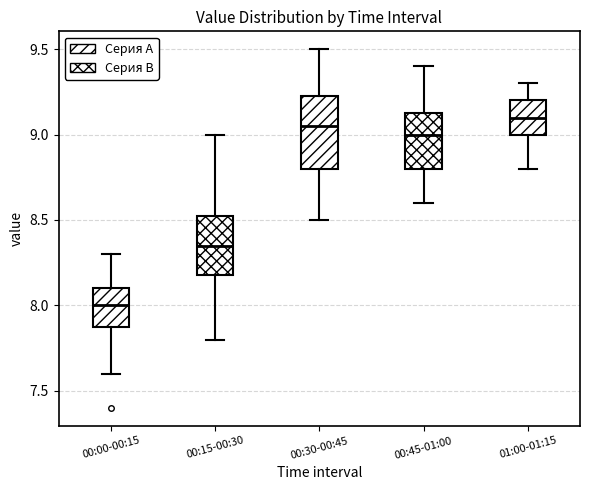

Which box is the tallest, from its lower edge to its upper edge?

00:30-00:45